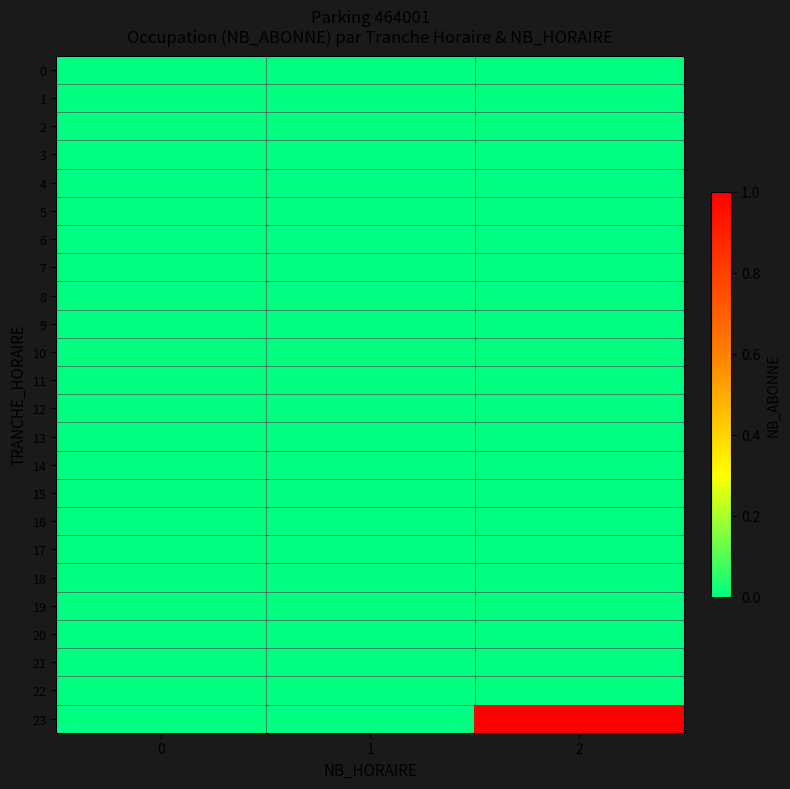

Which series changed the most between 0 and 2?

23